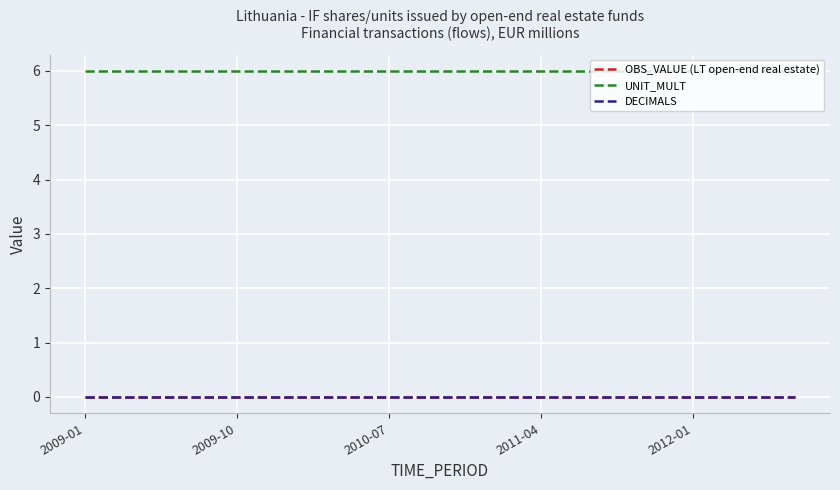

Does the chart display data point markers on the line(s)?

No